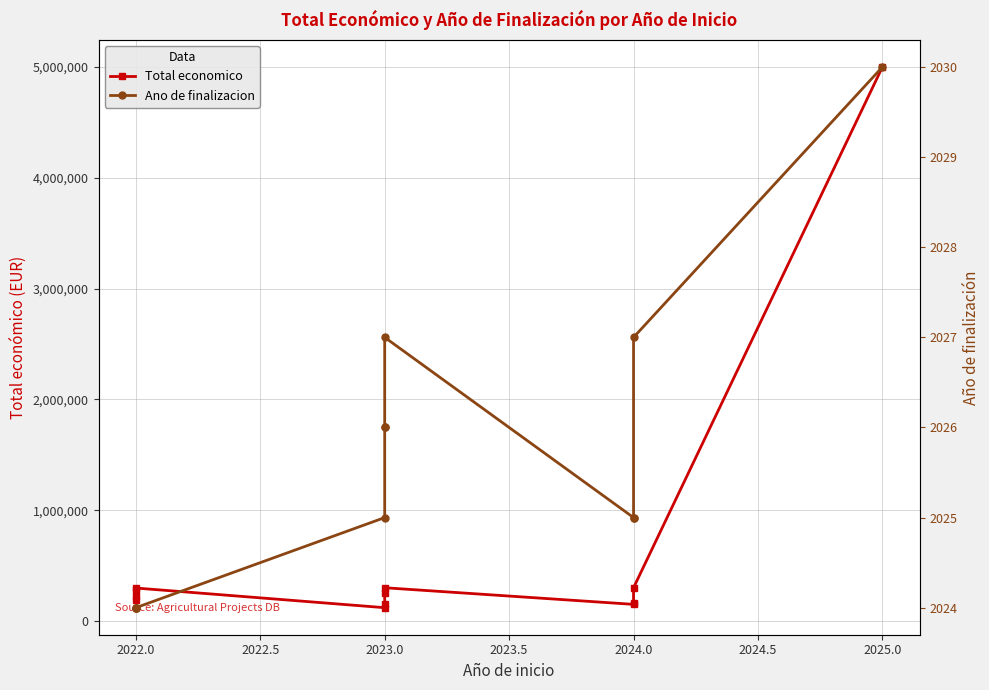

In Total economico, how many points are higher than both neighbors (excluding endpoints)?

2